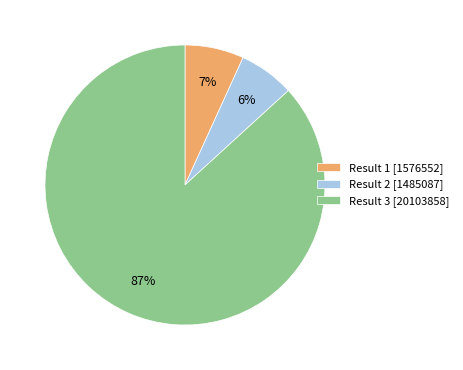

Count the number of slices in the pie.

3